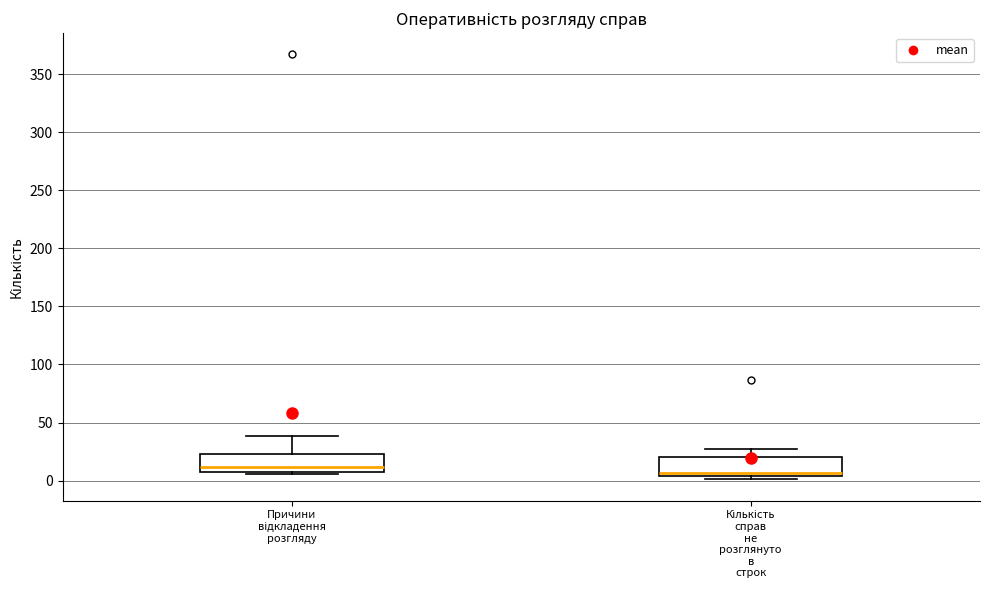

Where is the upper edge of the box for Причини відкладення розгляду on the y-axis? The values are not printed on the chart, so give them approximately, as read against the axis.

25